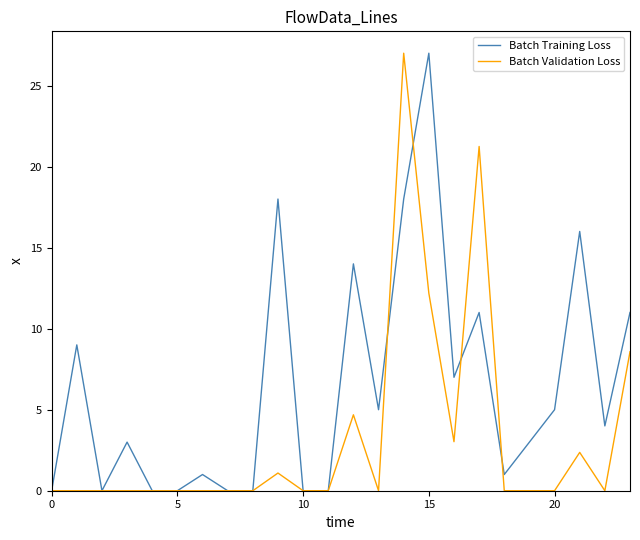

What is the highest value of the Batch Training Loss series?

27.0